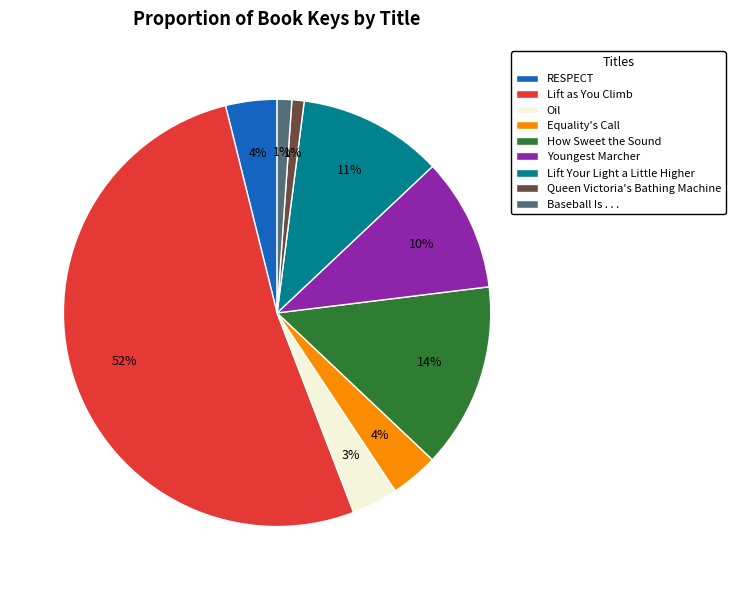

How many segments does this pie chart have?

9